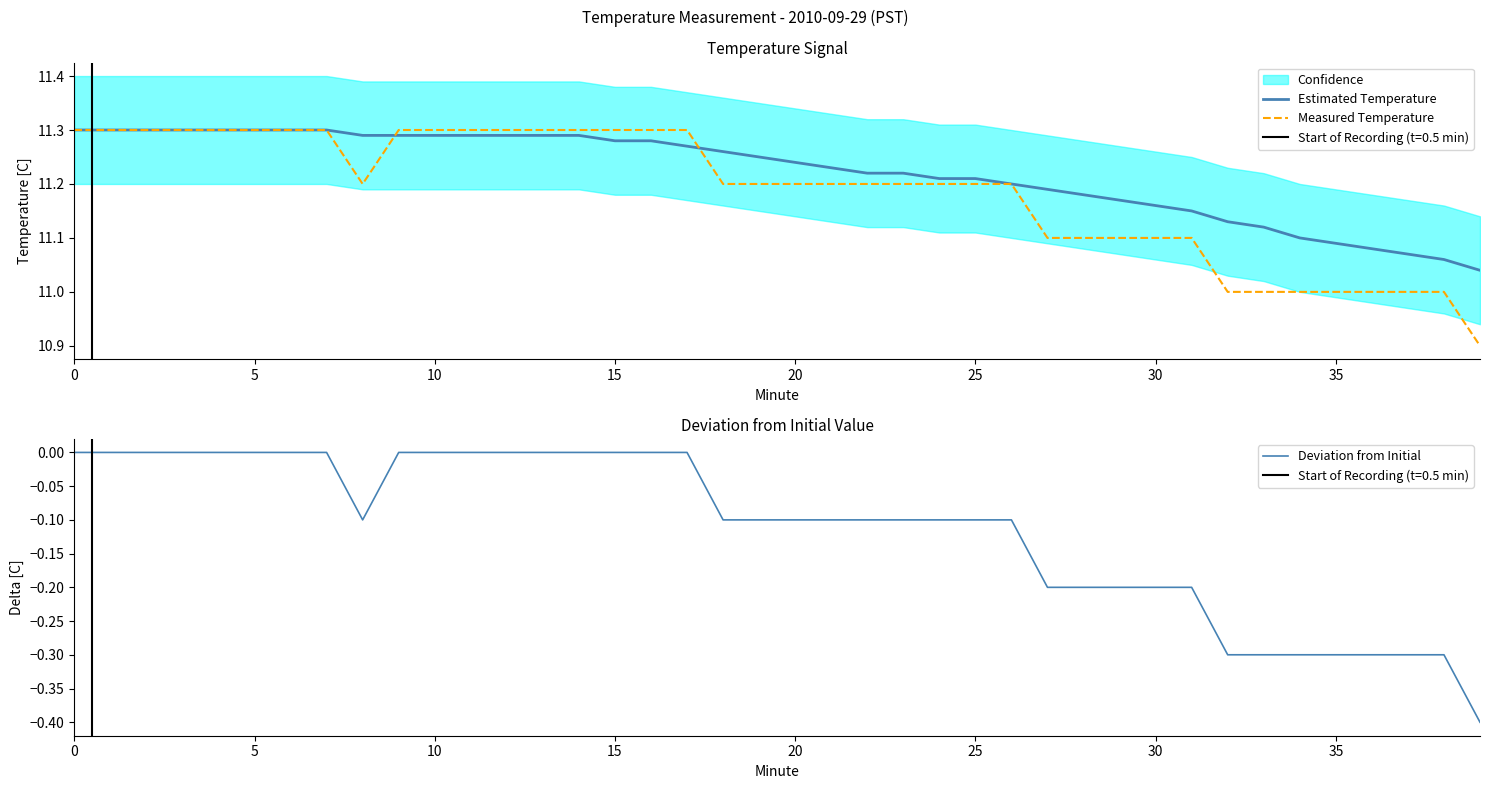

What is the lowest value of the Deviation from Initial series?

-0.4